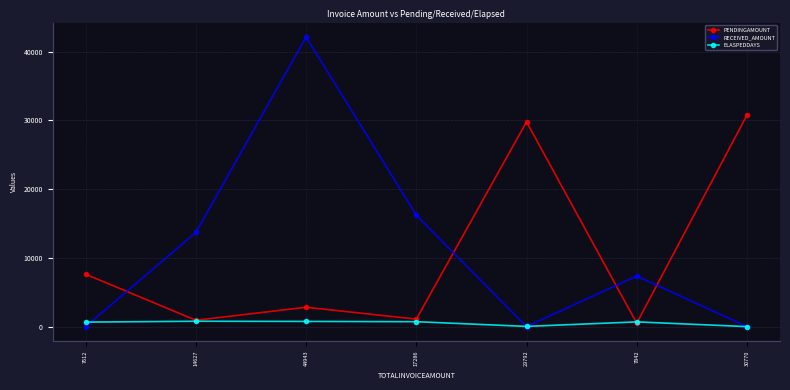

What is the sum of all RECEIVED_AMOUNT values?

79406